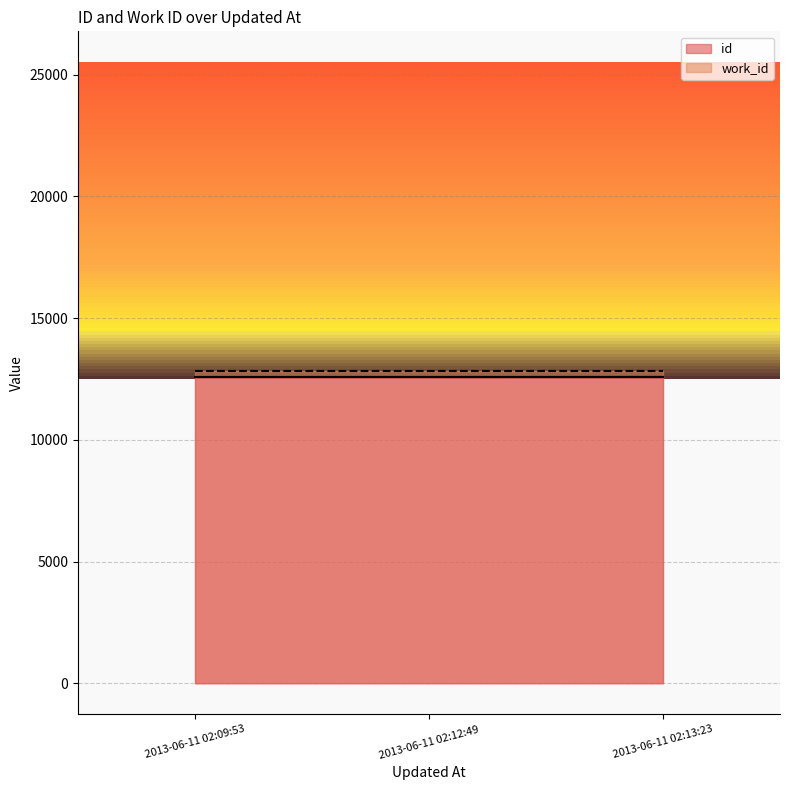

What is the difference between the maximum and minimum values?

2